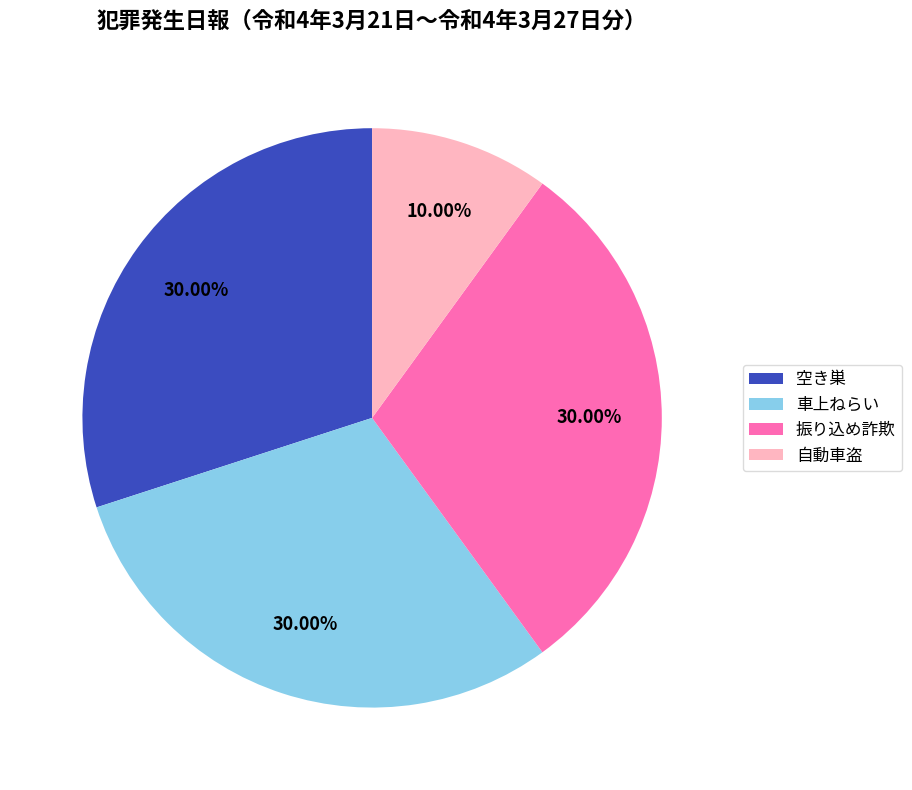

What percentage is the 振り込め詐欺 slice, to the nearest percent?

30%